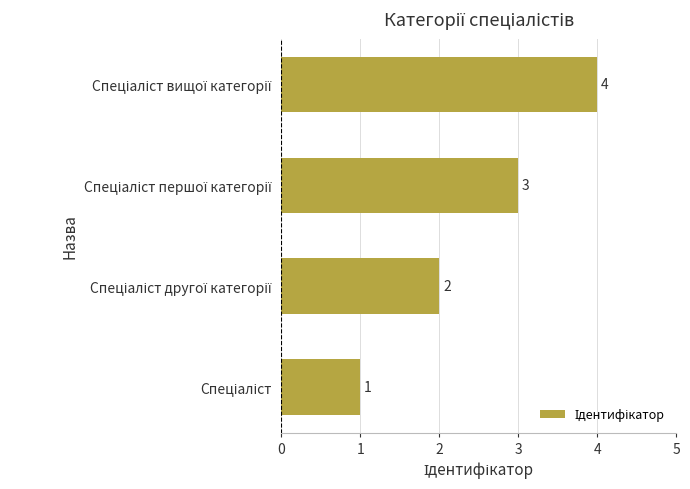

How many bars are there in total?

4